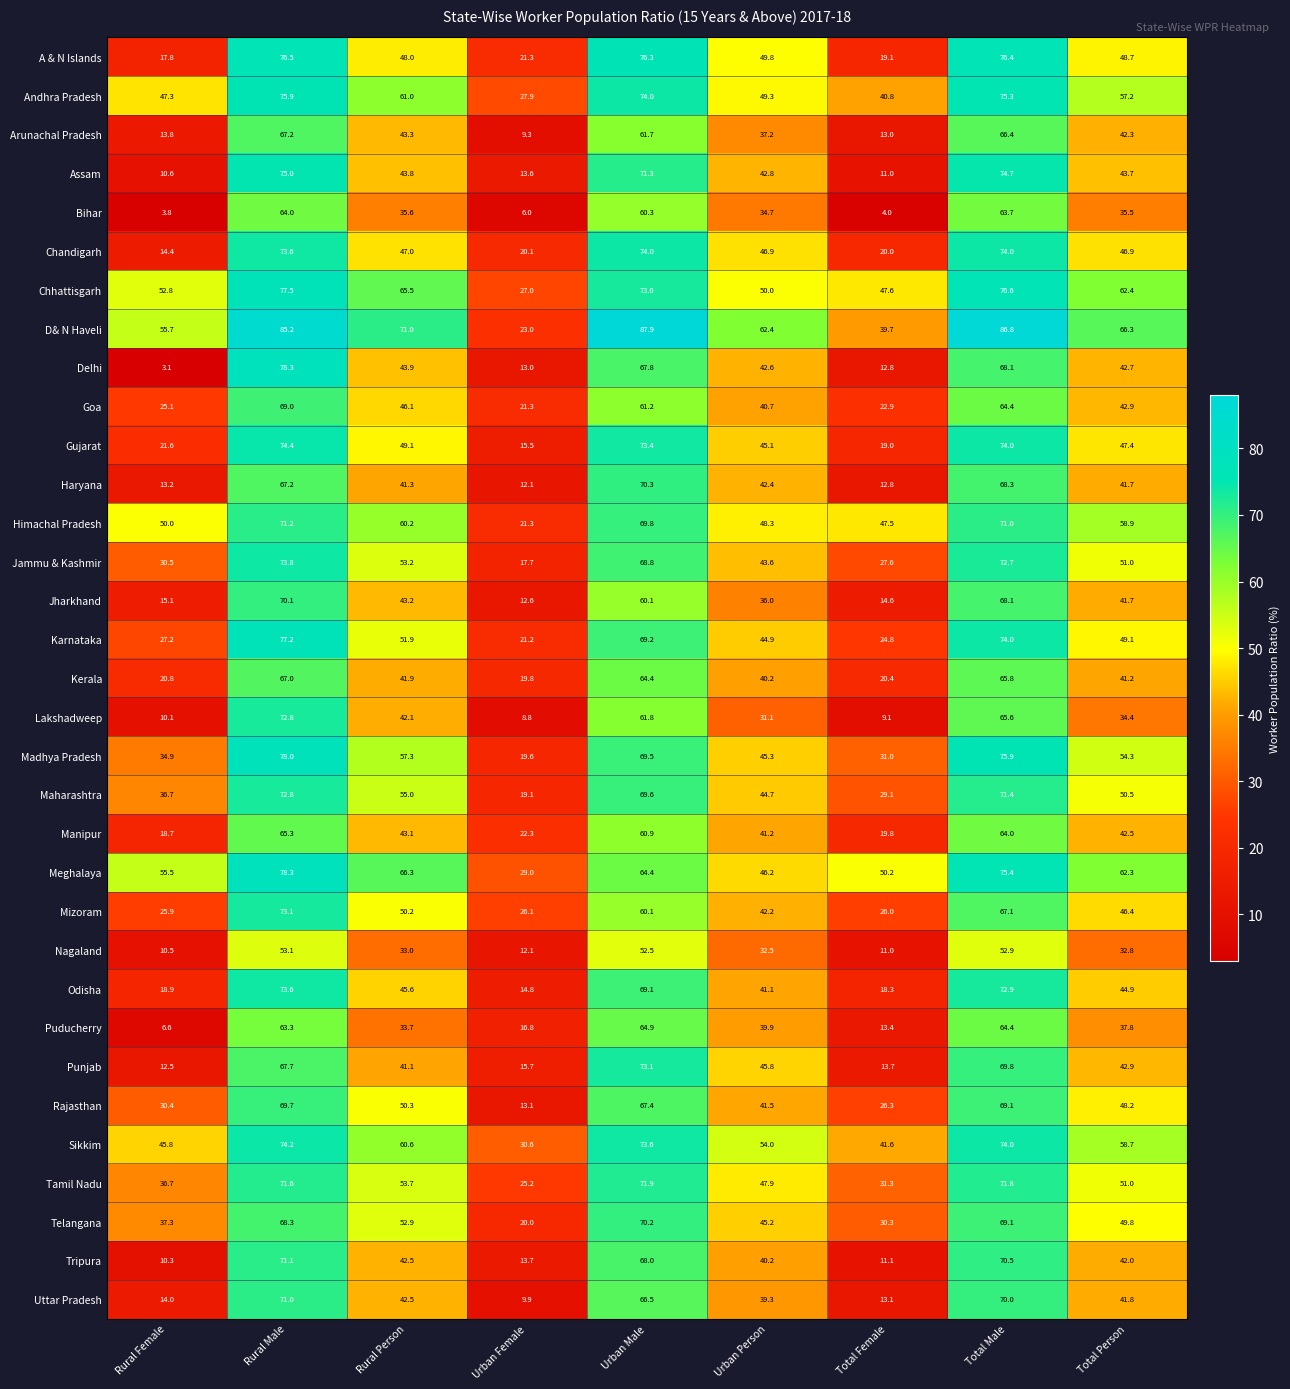

What is the difference between the Chandigarh values at Rural Person and Rural Male?

26.6